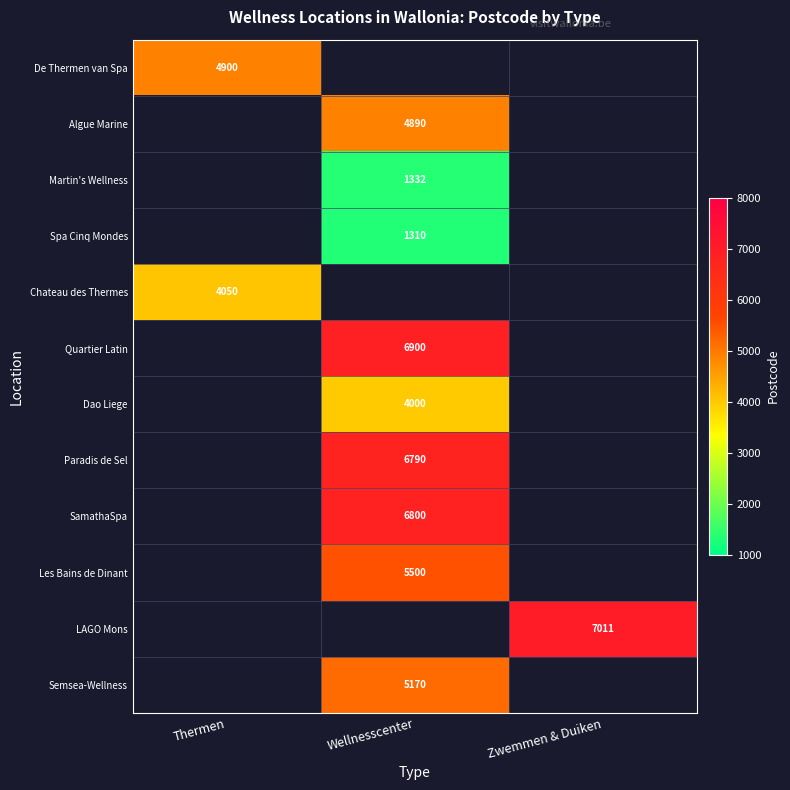

Is it true that Semsea-Wellness equals 8765 at Wellnesscenter?

False